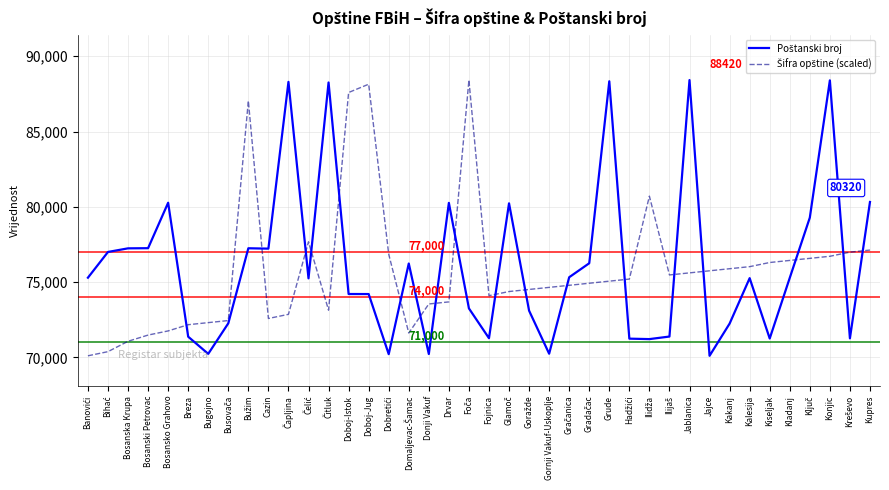

What is the total value across all series at Doboj-Istok?

161799.6